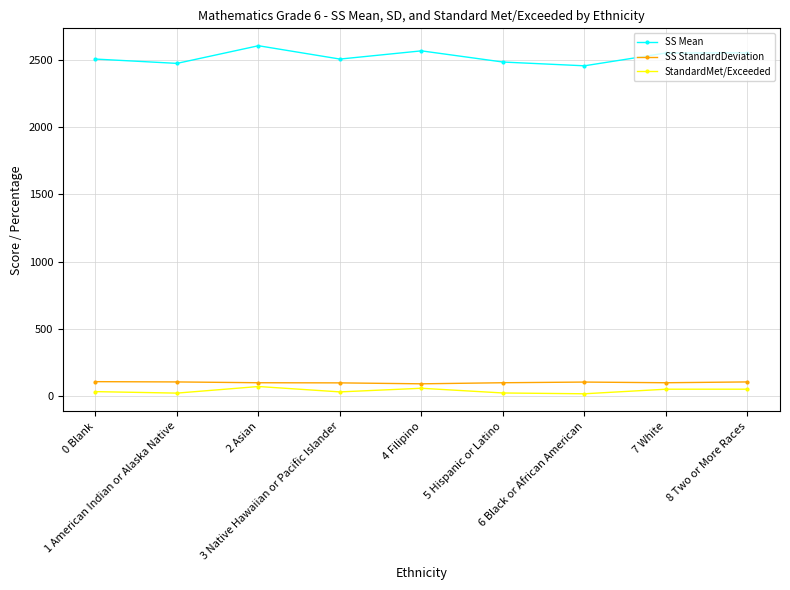

What is the difference between the maximum and minimum values in the SS Mean series?

149